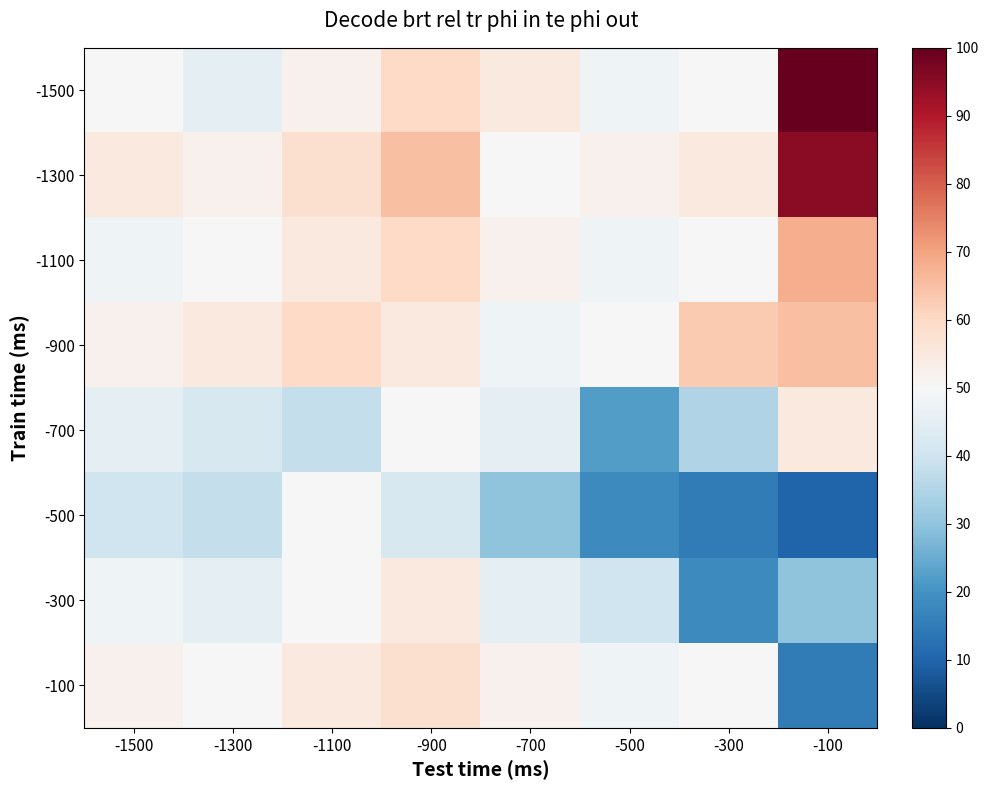

What is the spread (max minus min) of values at -900?

23